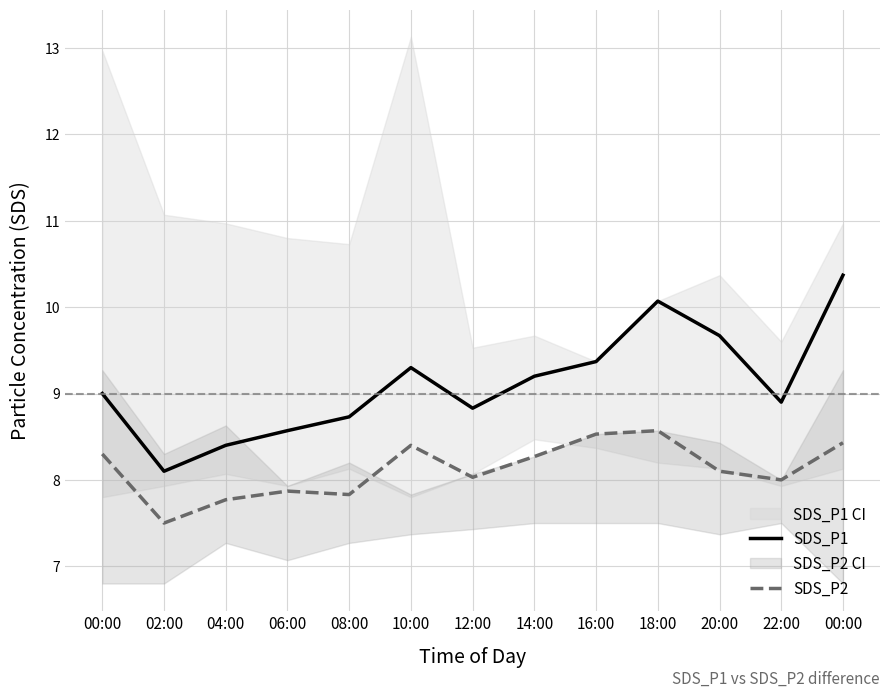

What are all the series names shown in the legend?

SDS_P1, SDS_P2